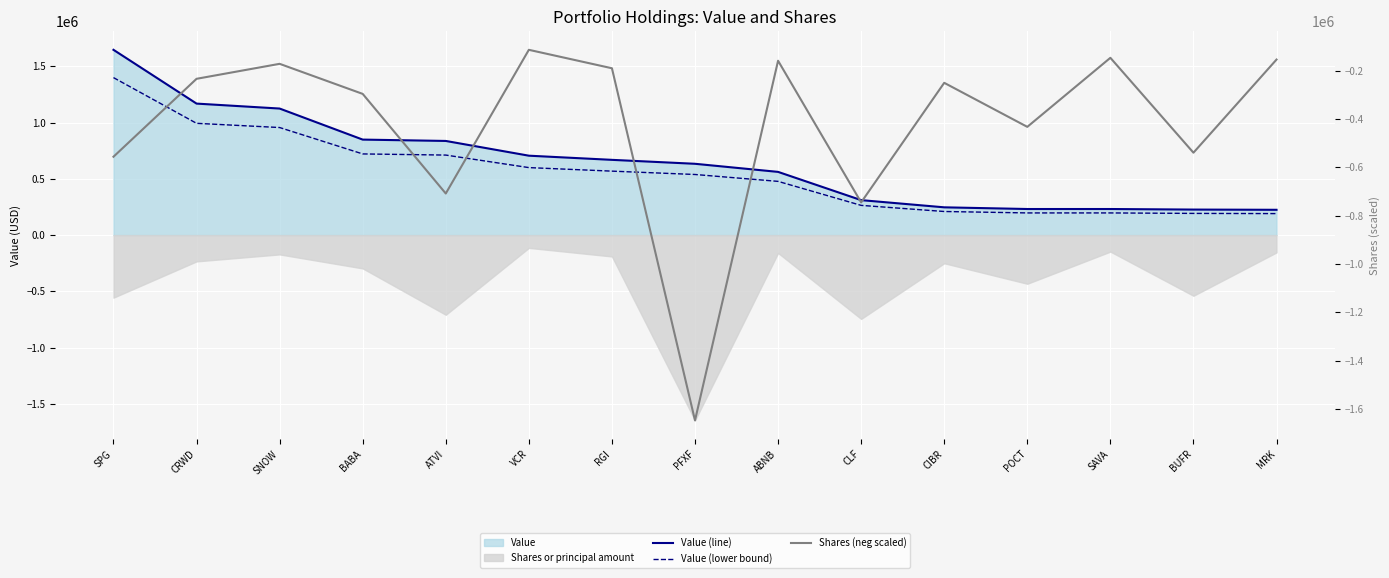

What value does the Value (line) series have at VCR?

706000.0